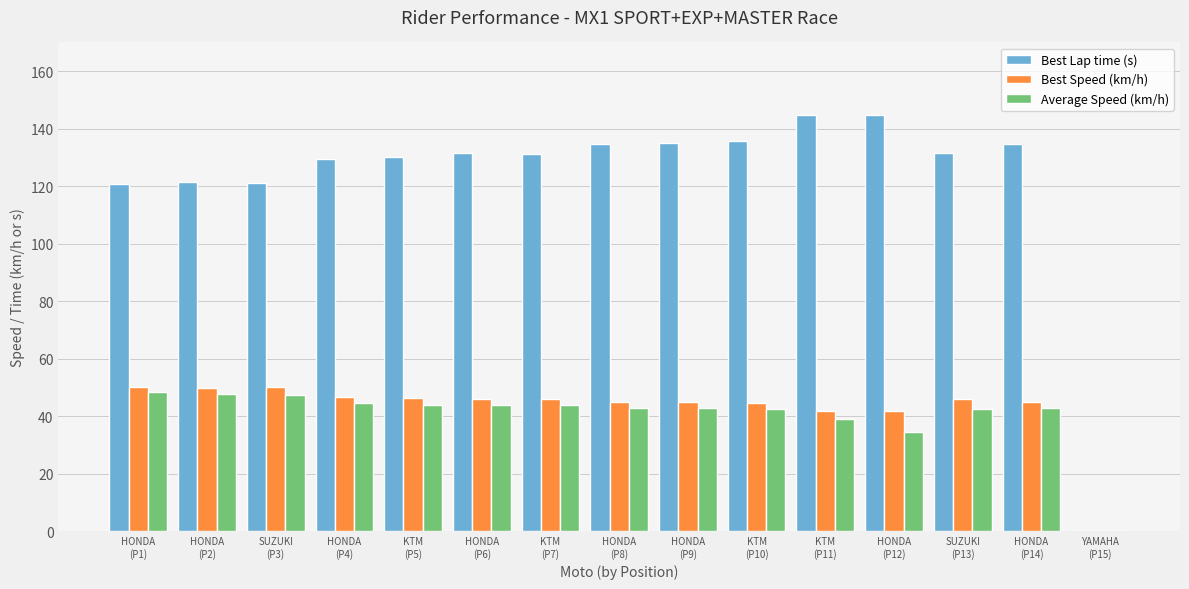

Which series has the largest total across all categories?

Best Lap time (s)